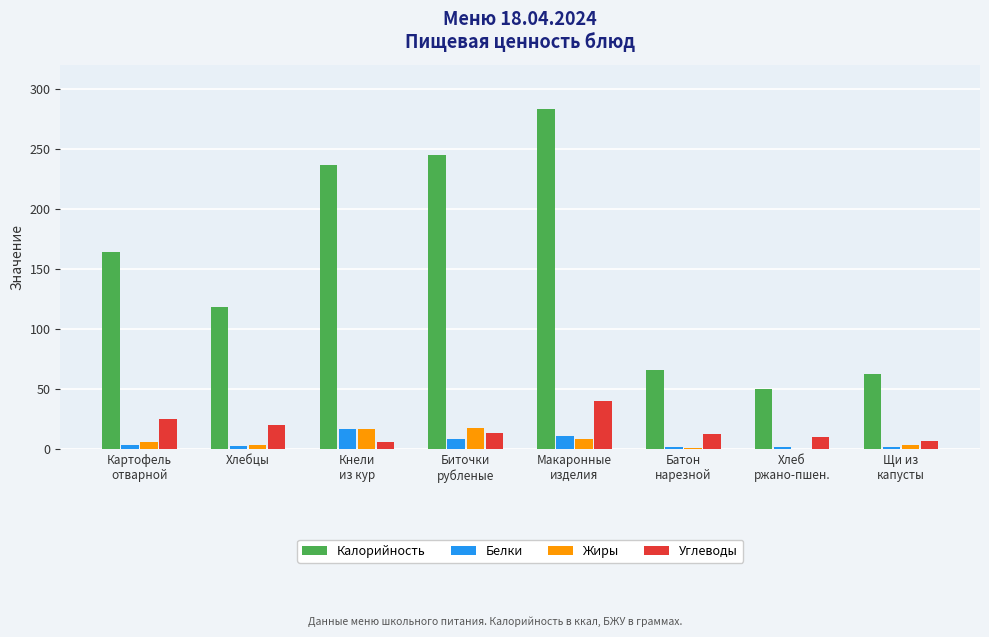

Count the number of categories in the chart.

8